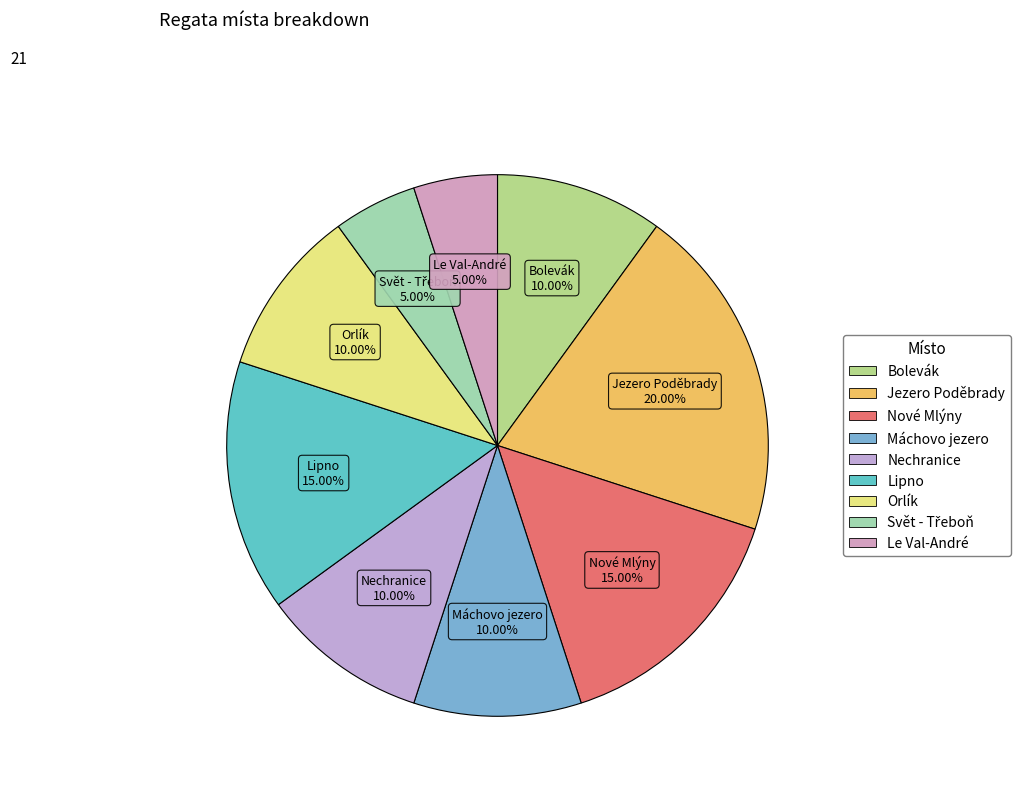

How many segments does this pie chart have?

9